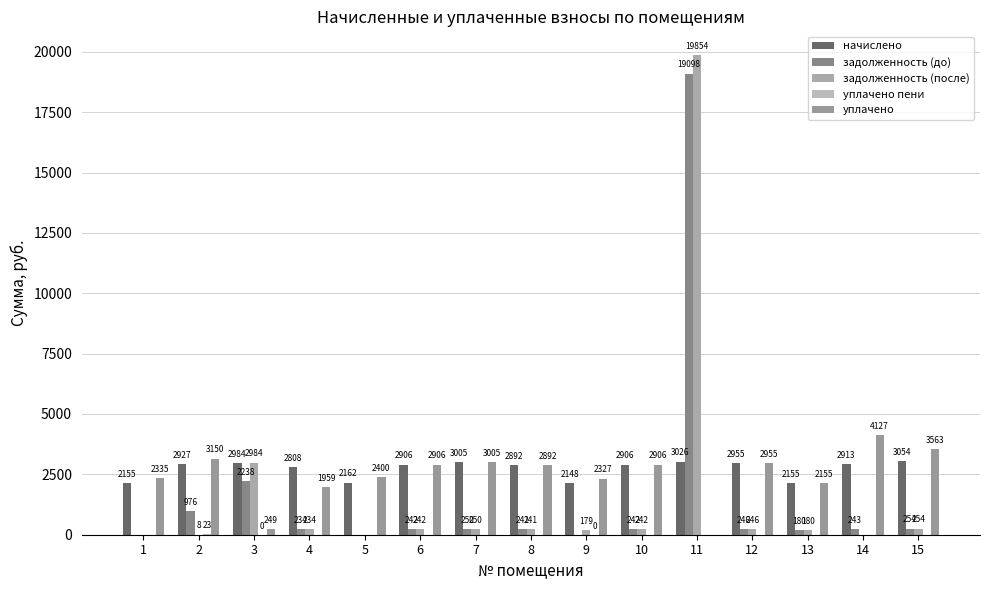

Reading left to right, what are all the values shown in this chart?

начислено: 1=2155.2	2=2927.4	3=2983.6	4=2808.0	5=2162.2	6=2906.3	7=3004.6	8=2892.2	9=2148.1	10=2906.3	11=3025.7	12=2955.5	13=2155.2	14=2913.4	15=3053.8
задолженность (до): 1=0.0	2=975.8	3=2238.2	4=234.0	5=0.0	6=242.2	7=250.4	8=241.0	9=0.0	10=242.2	11=19098.0	12=246.3	13=179.6	14=242.8	15=254.5
задолженность (после): 1=0.0	2=7.9	3=2984.1	4=234.0	5=0.0	6=242.2	7=250.4	8=241.0	9=179.0	10=242.2	11=19854.4	12=246.3	13=179.6	14=0.0	15=254.5
уплачено пени: 1=0.0	2=22.9	3=0.5	4=0.0	5=0.0	6=0.0	7=0.0	8=0.0	9=0.3	10=0.0	11=0.0	12=0.0	13=0.0	14=0.0	15=0.0
уплачено: 1=2334.8	2=3150.5	3=248.6	4=1958.5	5=2400.0	6=2906.3	7=3004.6	8=2892.2	9=2327.1	10=2906.3	11=0.0	12=2955.5	13=2155.2	14=4127.3	15=3562.7